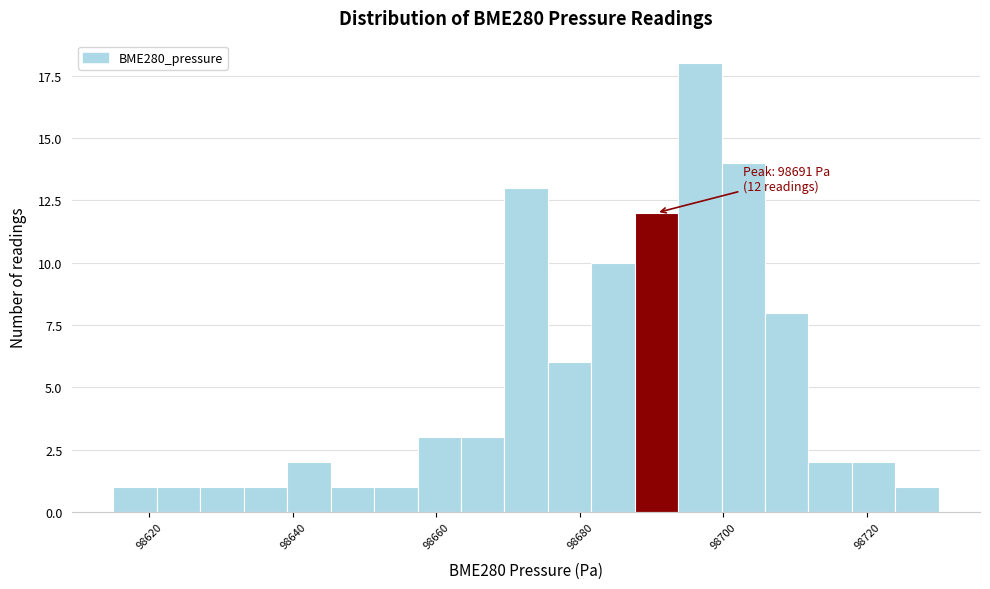

Read against the x-axis, roughly where is the centre of the tallest bar?

98696